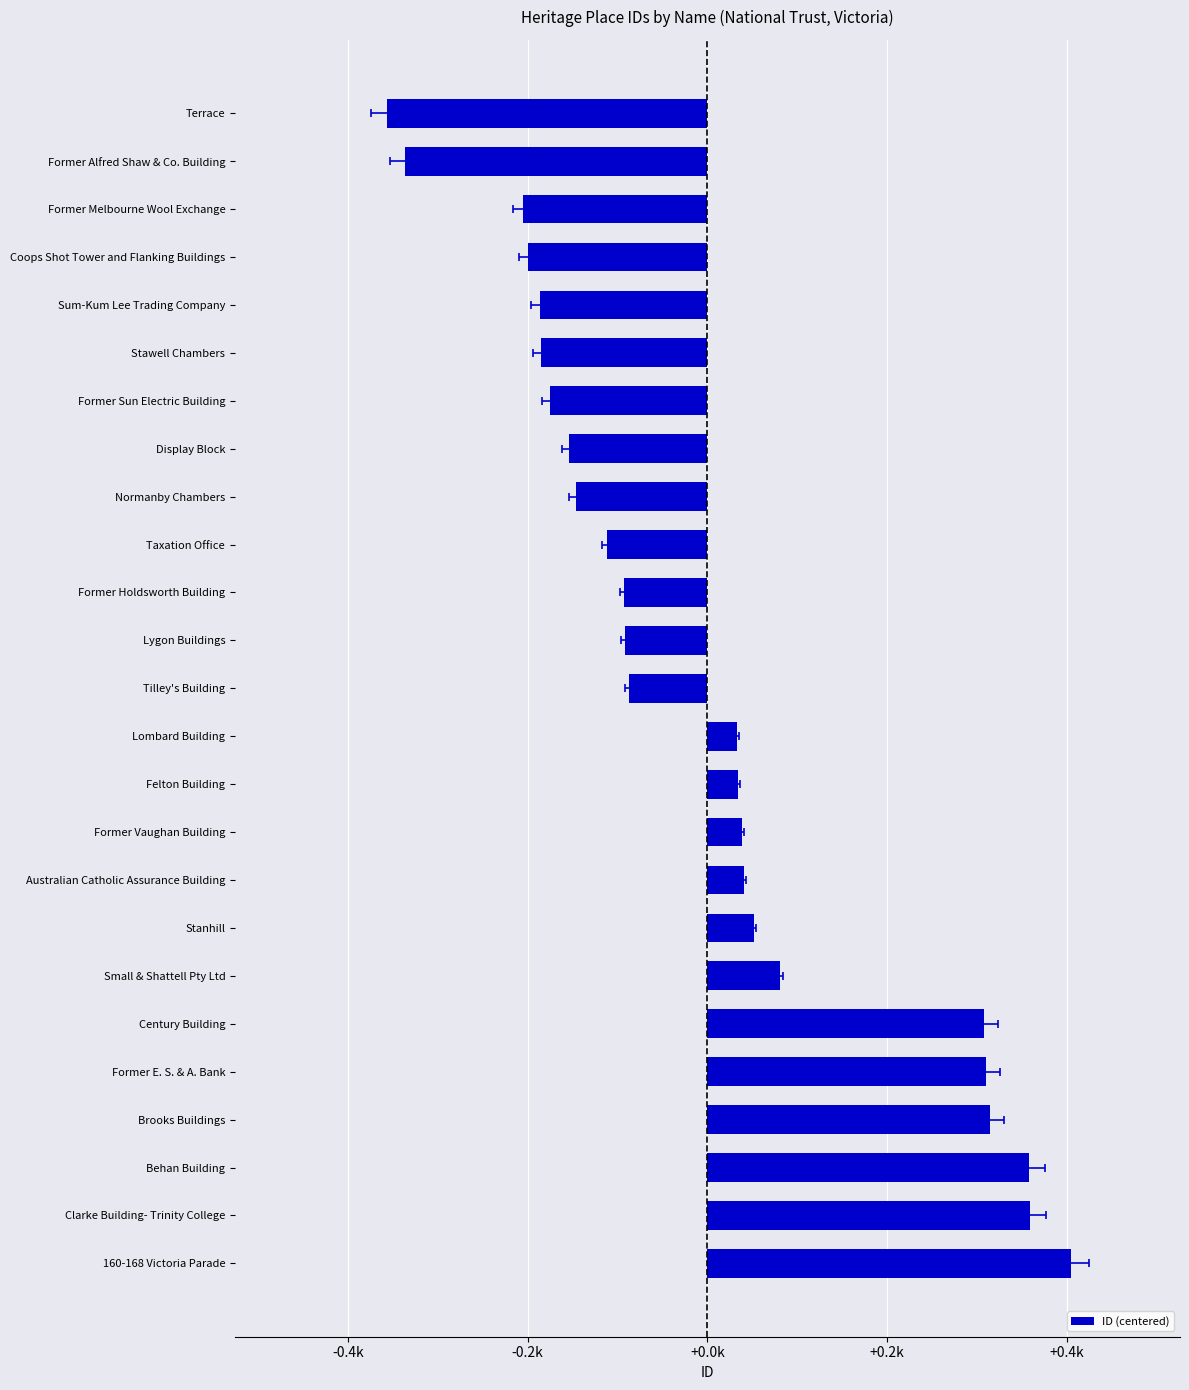

Reading left to right, list all the values displayed in this chart.

-356.7	-336.7	-205.7	-199.7	-186.7	-184.7	-175.7	-153.7	-146.7	-111.7	-92.7	-91.7	-87.7	33.3	34.3	38.3	40.3	51.3	80.3	307.3	310.3	314.3	357.3	358.3	404.3